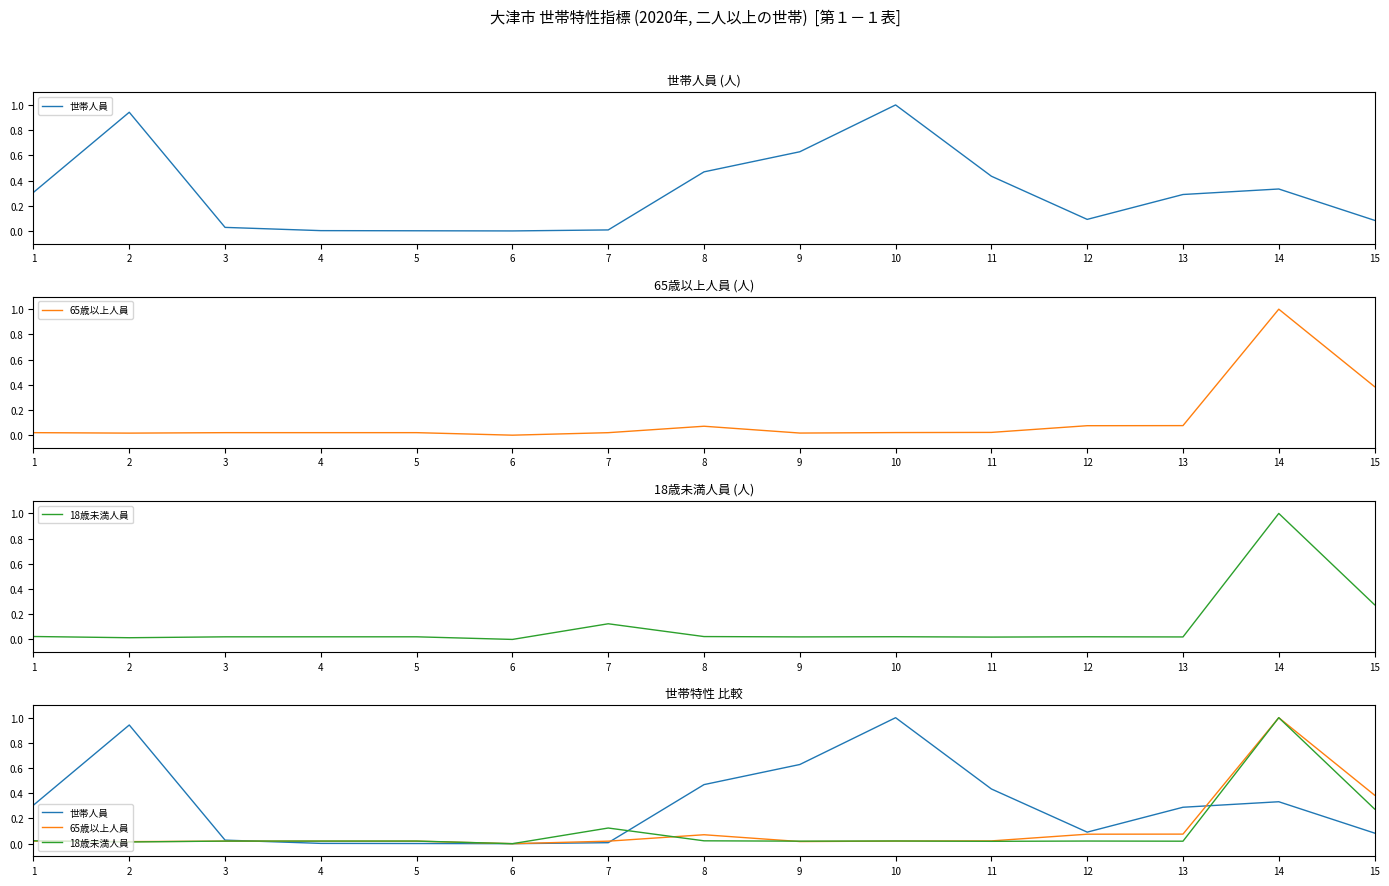

How many interior local valleys does the 18歳未満人員 series have?

5